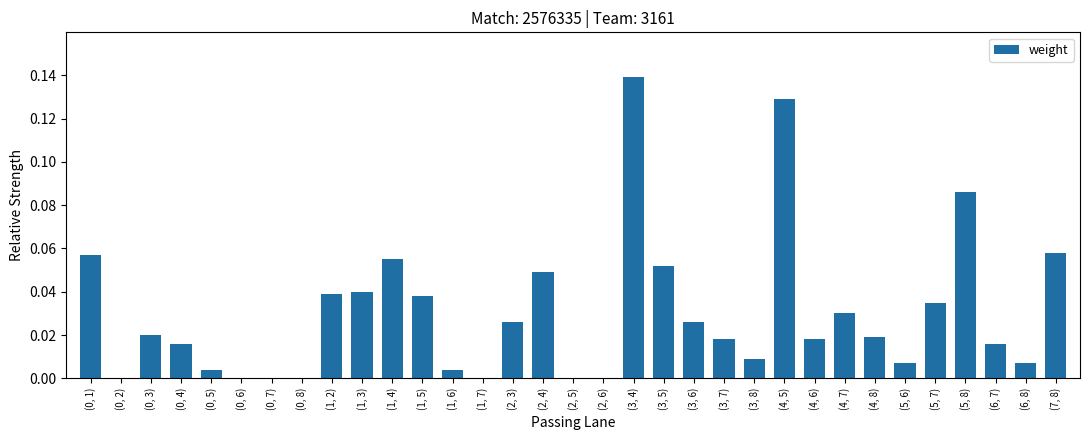

The chart shows a value of 0.0 at (0, 8). True or false?

True